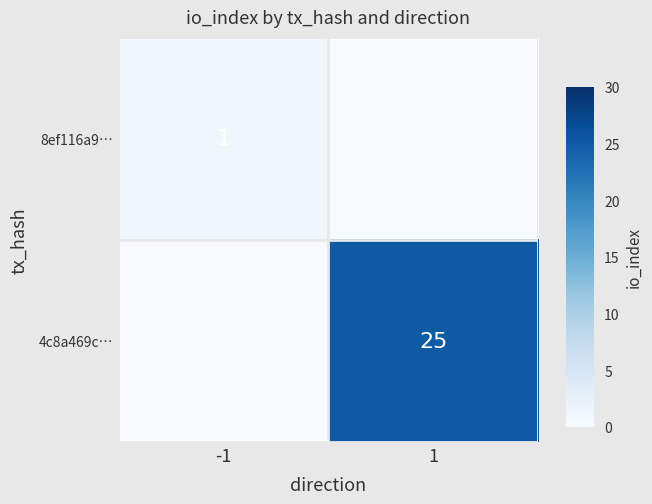

Which label corresponds to the smallest value in the chart?

1